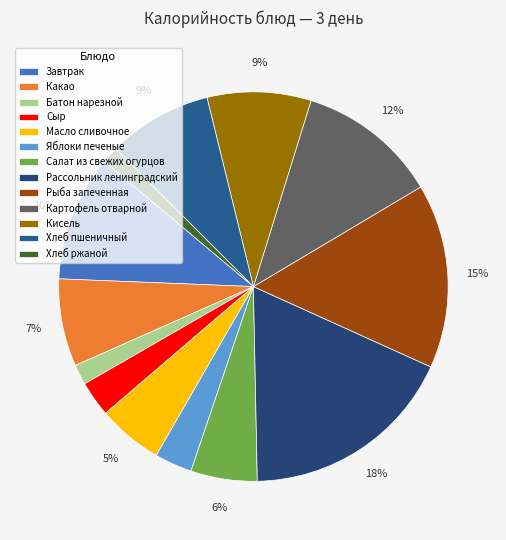

Is there a majority slice in this chart?

No